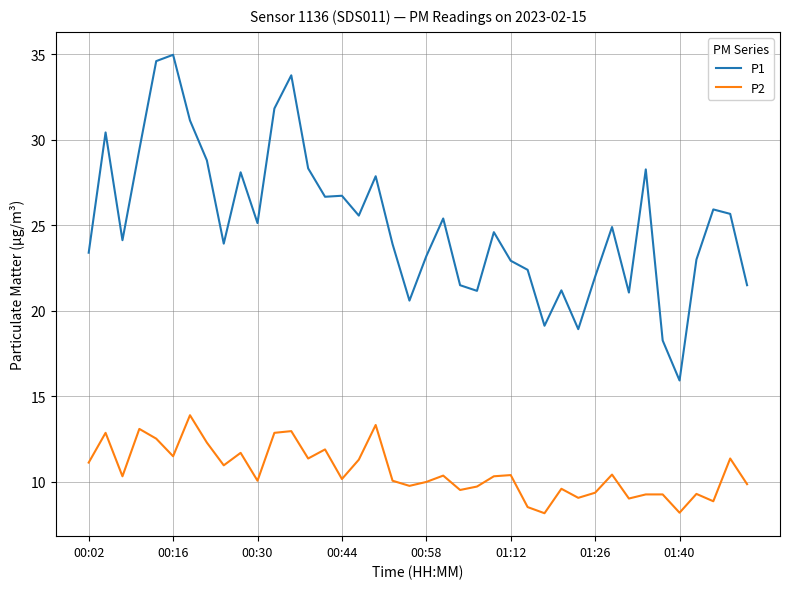

What is the maximum value for P2?

13.9